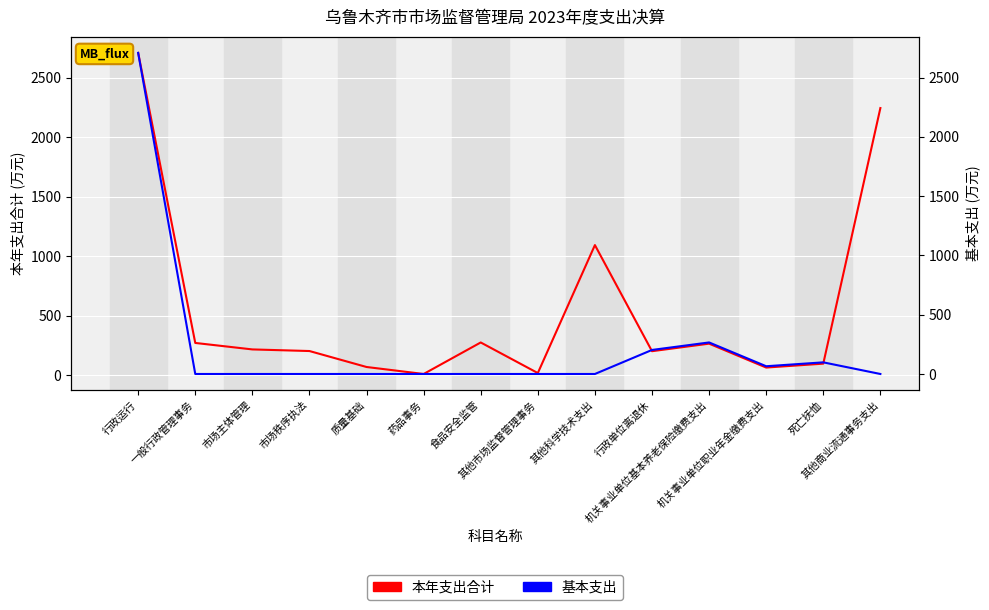

Which series has the largest range (max minus min)?

基本支出